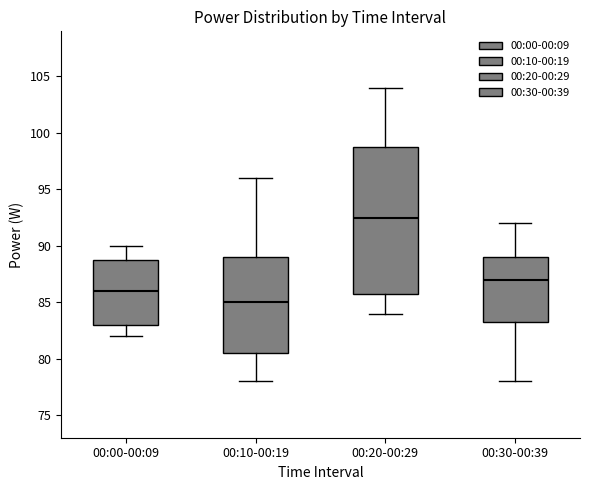

Which box's median line is the highest?

00:20-00:29